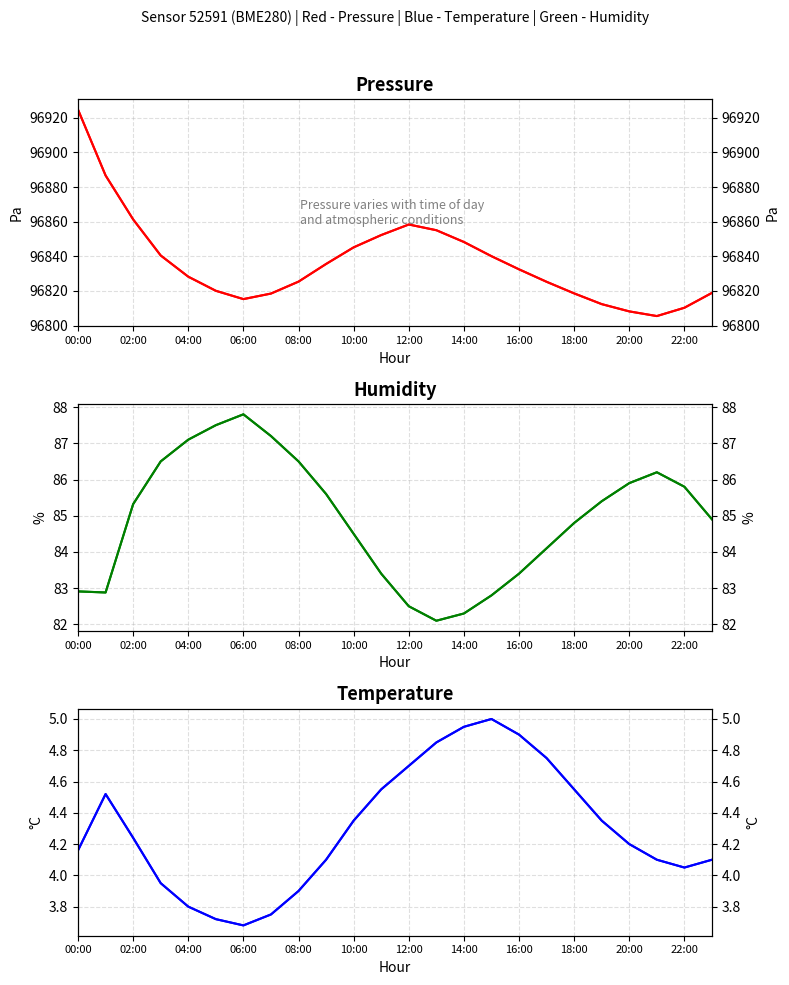

The value of temperature at 22:00 is 1.1. True or false?

False